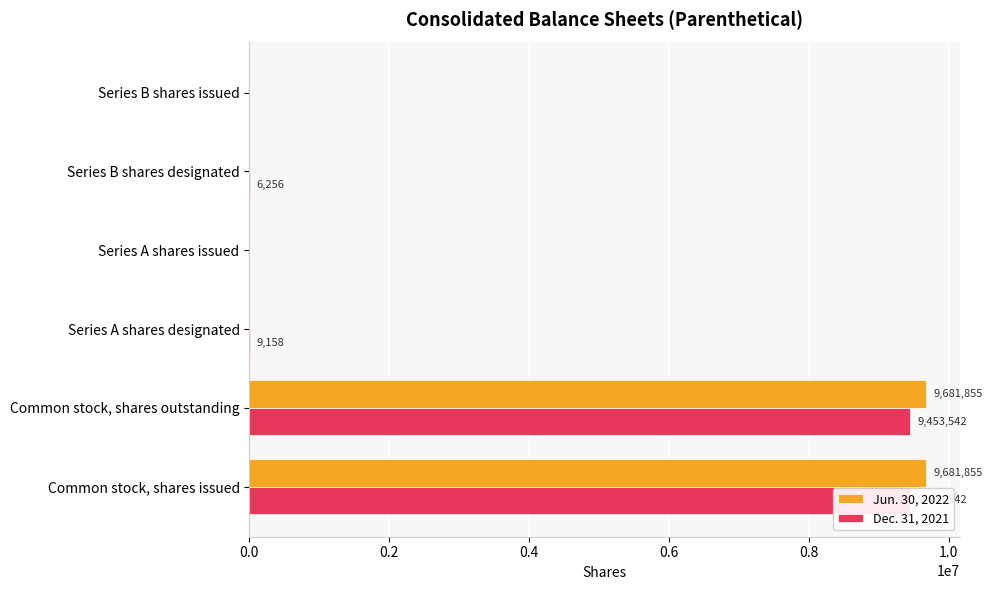

How many groups of bars are there?

6